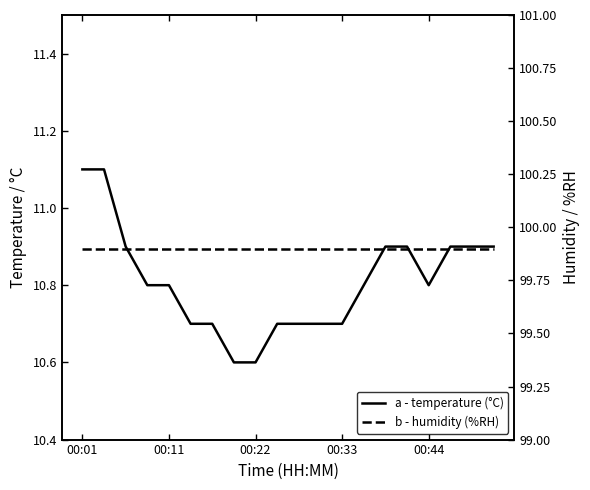

Which category has the lowest value in the humidity series?

00:01